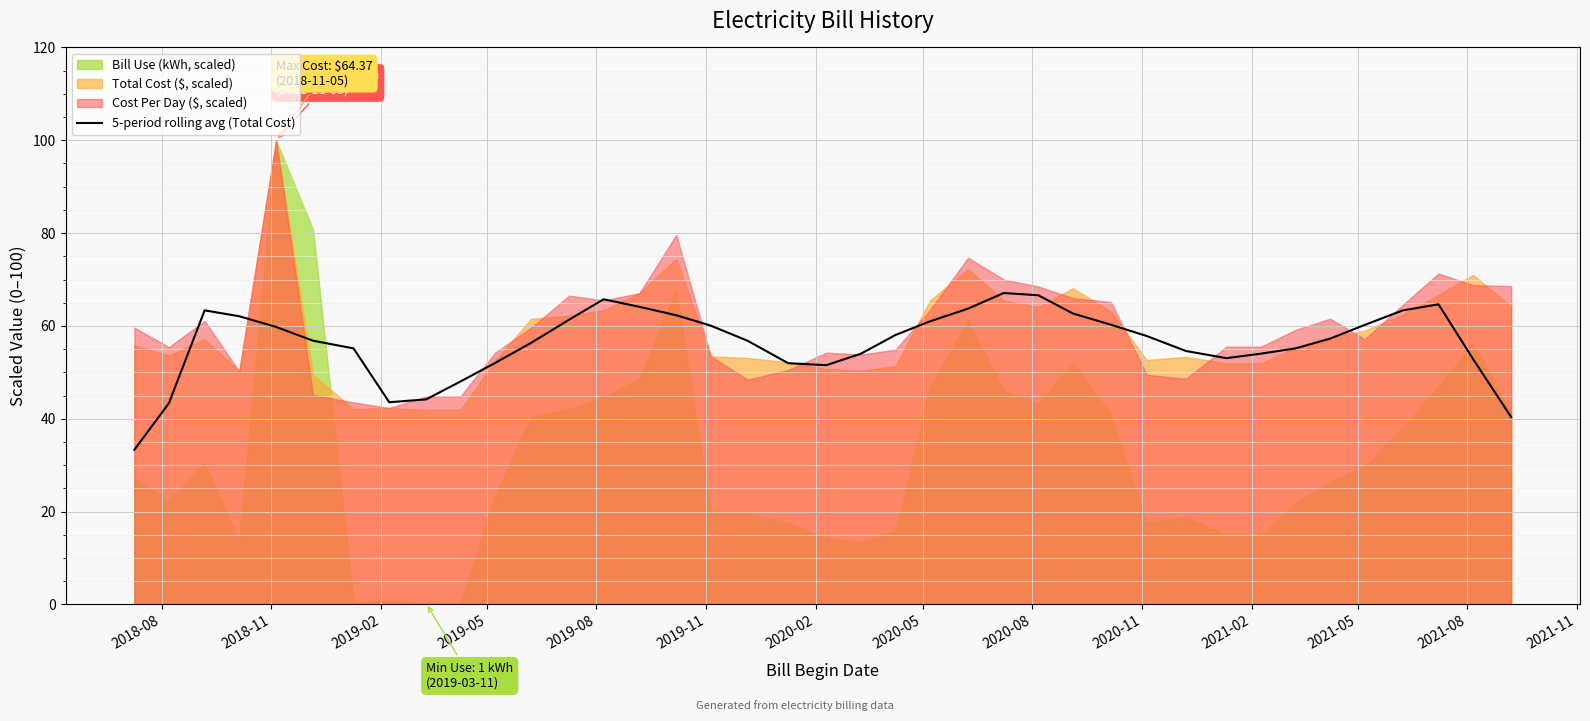

What is the minimum value for 5-period rolling avg (Total Cost)?

33.3